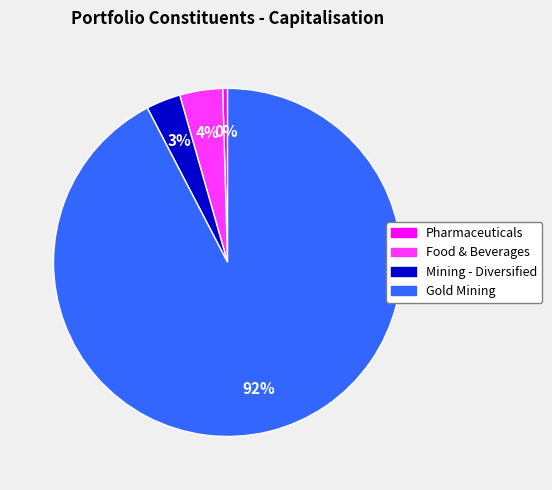

What is the smallest slice in the pie chart?

Pharmaceuticals